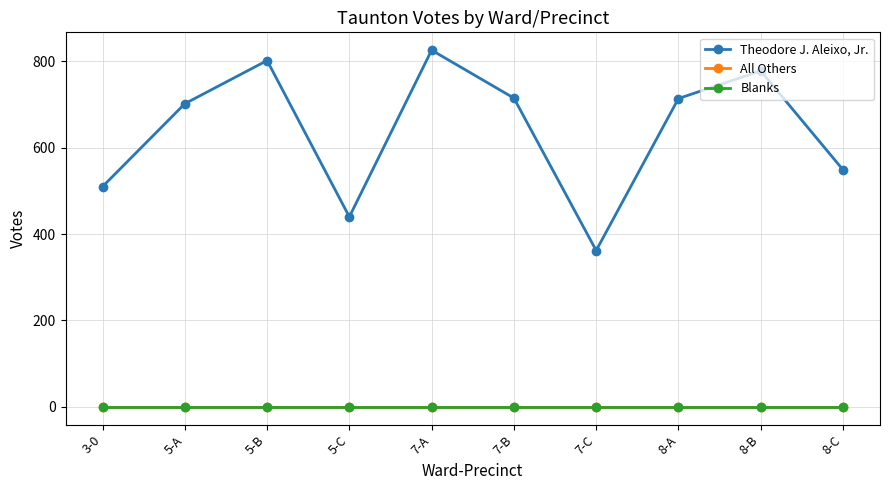

What is the spread (max minus min) of values at 7-B?

715